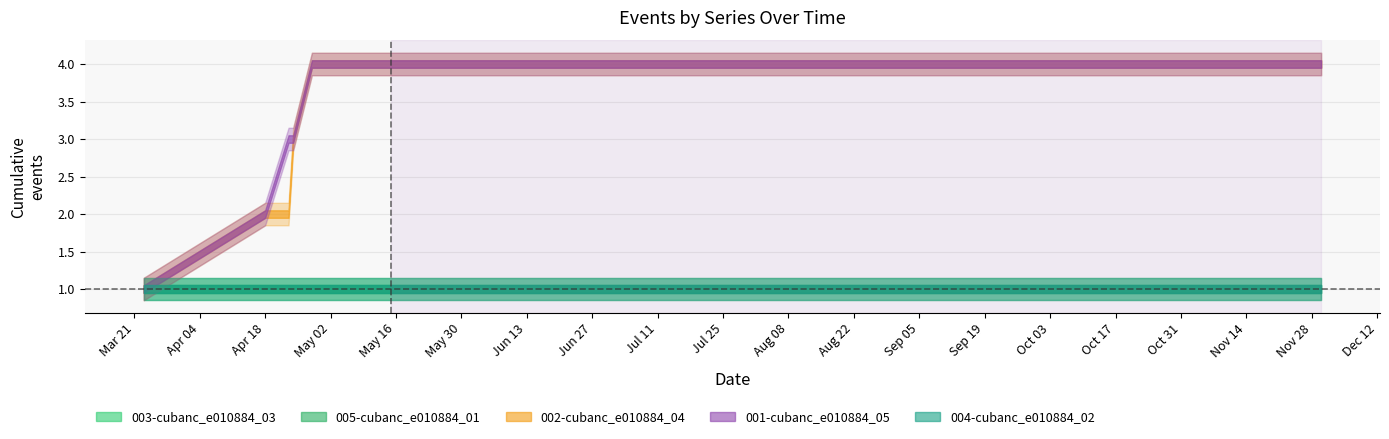

What is the difference between the highest and lowest values at 2023-04-23?

1